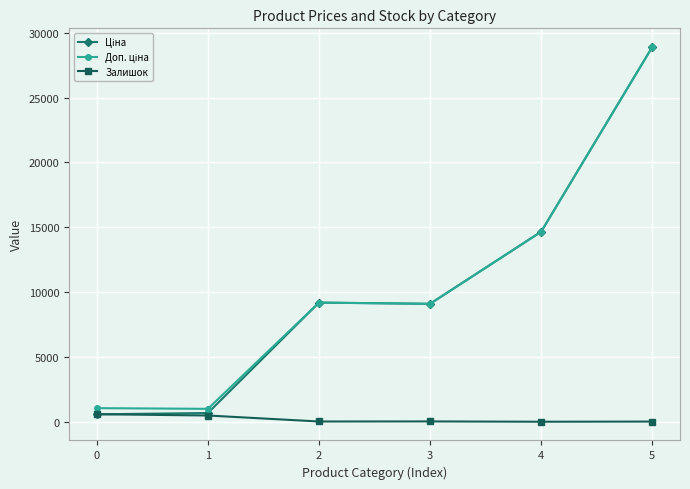

The Залишок series shows 13.0 at 5. True or false?

True